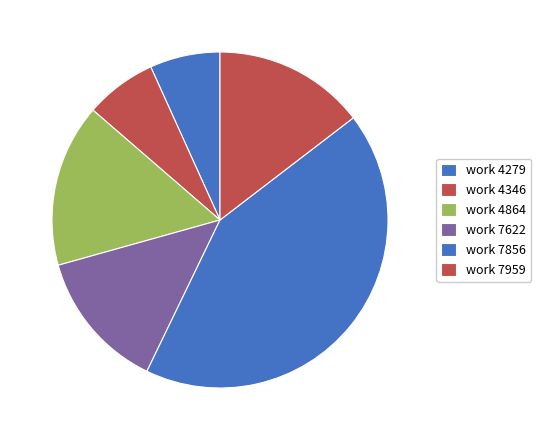

How many slices are in this pie chart?

6